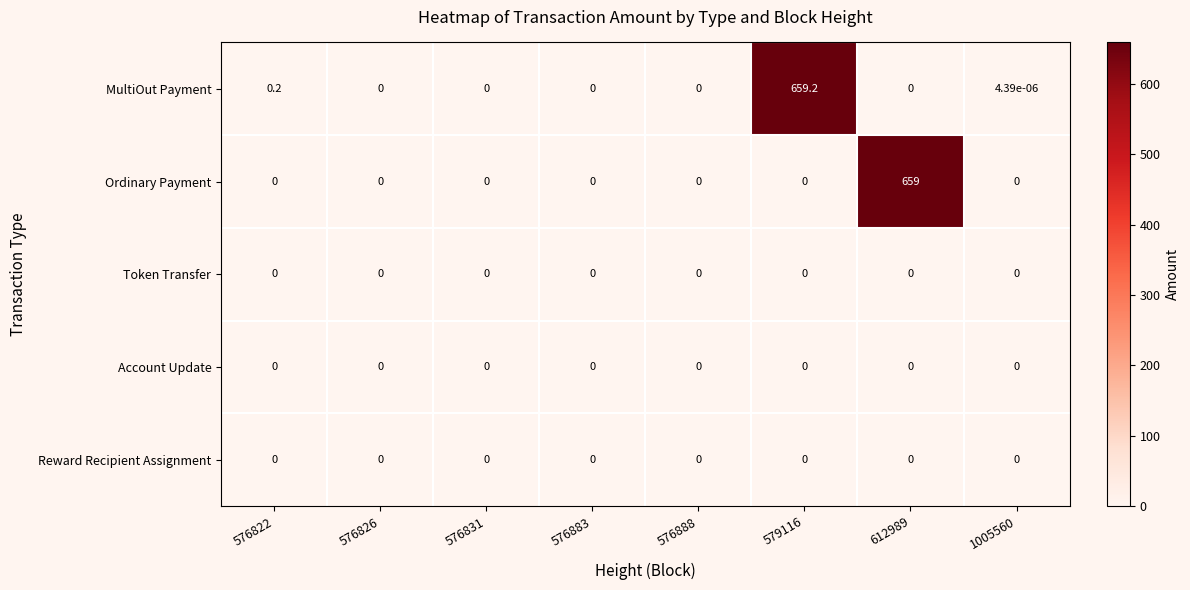

Which series has the largest total across all categories?

MultiOut Payment